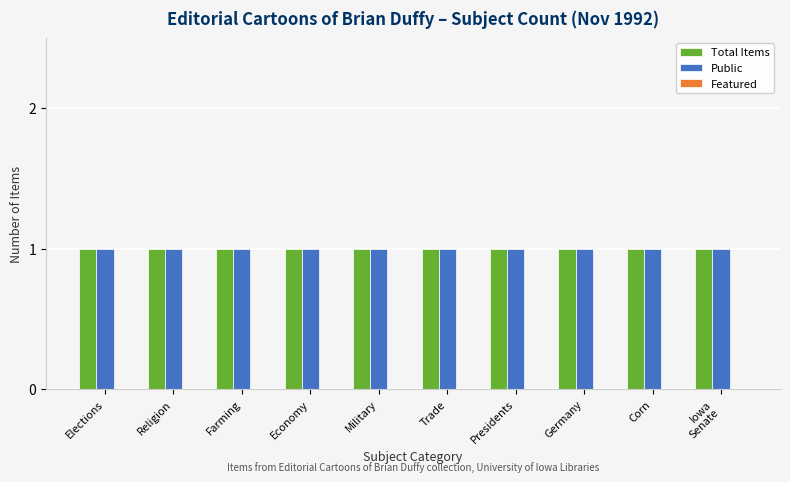

At which category is the sum across all series the highest?

Elections